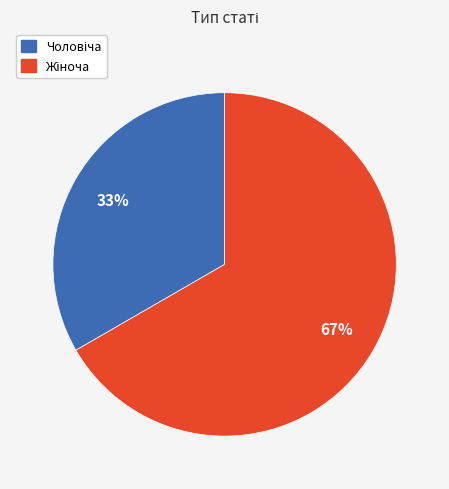

Is there a majority slice in this chart?

Yes